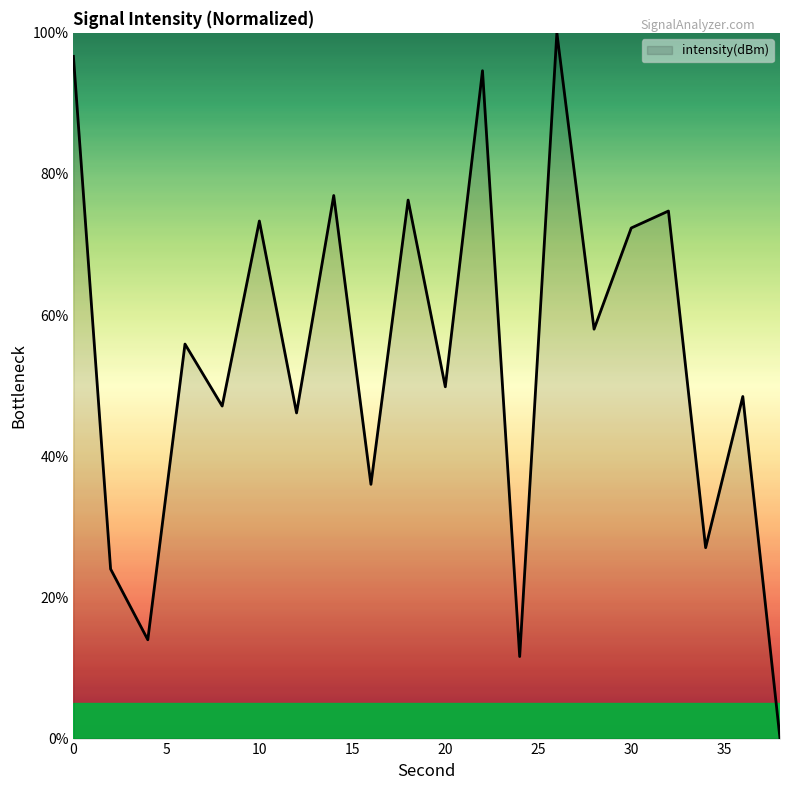

Reading left to right, extract all data points from this chart.

96.7	24.0	14.0	55.9	47.1	73.3	46.1	77.0	36.0	76.3	49.8	94.6	11.6	100.0	58.0	72.4	74.8	27.0	48.5	0.0